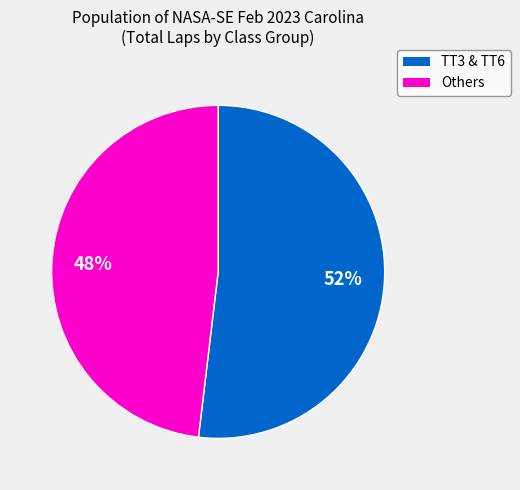

To the nearest percent, what is the average slice percentage?

50%